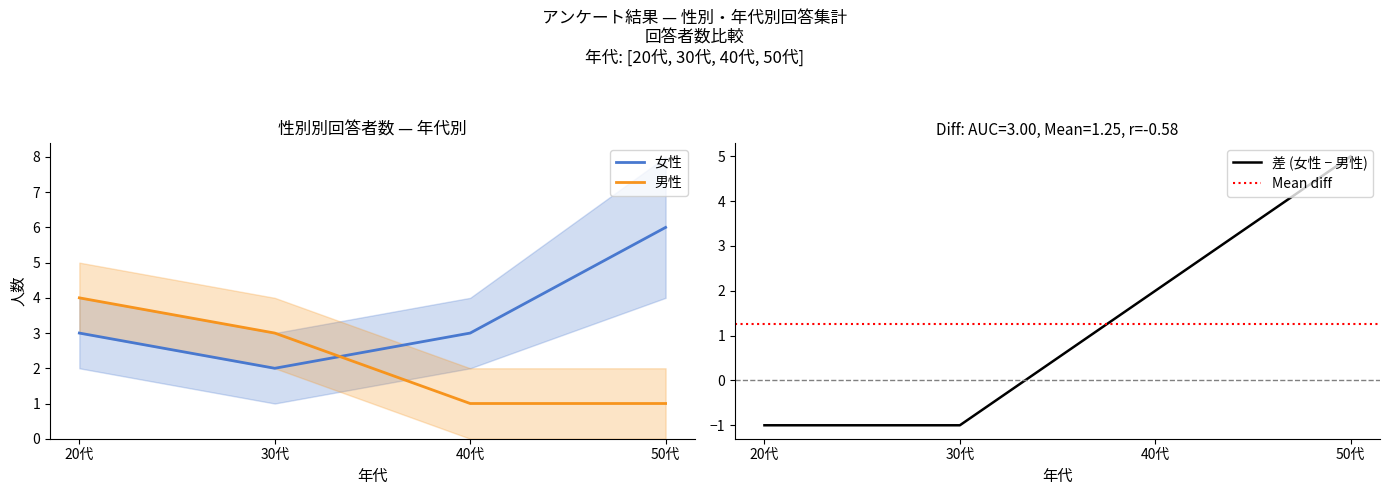

Is the value of 女性 at 40代 greater than the value of 男性 at 30代?

No